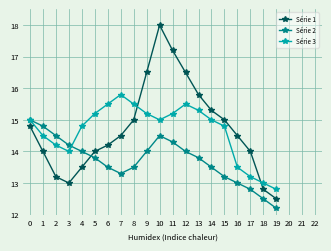

Reading left to right, extract all data points from this chart.

Série 1: 0=14.8	1=14.0	2=13.2	3=13.0	4=13.5	5=14.0	6=14.2	7=14.5	8=15.0	9=16.5	10=18.0	11=17.2	12=16.5	13=15.8	14=15.3	15=15.0	16=14.5	17=14.0	18=12.8	19=12.5
Série 2: 0=15.0	1=14.8	2=14.5	3=14.2	4=14.0	5=13.8	6=13.5	7=13.3	8=13.5	9=14.0	10=14.5	11=14.3	12=14.0	13=13.8	14=13.5	15=13.2	16=13.0	17=12.8	18=12.5	19=12.2
Série 3: 0=15.0	1=14.5	2=14.2	3=14.0	4=14.8	5=15.2	6=15.5	7=15.8	8=15.5	9=15.2	10=15.0	11=15.2	12=15.5	13=15.3	14=15.0	15=14.8	16=13.5	17=13.2	18=13.0	19=12.8